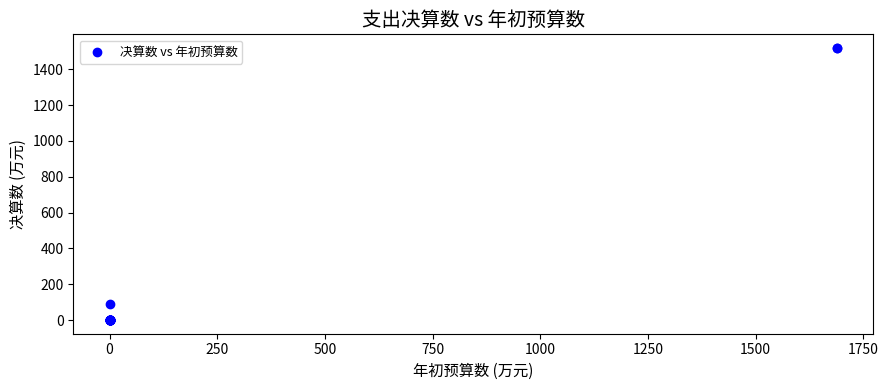

What Y value in the scatter plot is closest to 759?

92.0